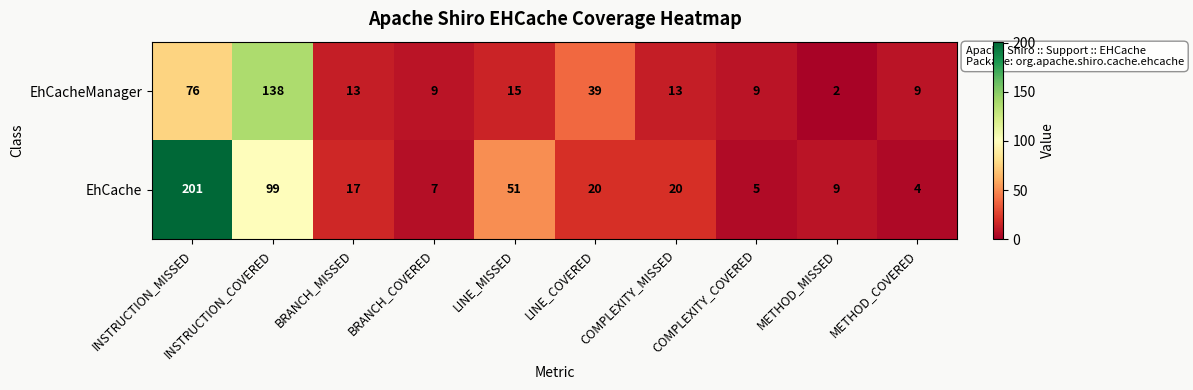

List the series in order of their peak value, highest first.

EhCache, EhCacheManager